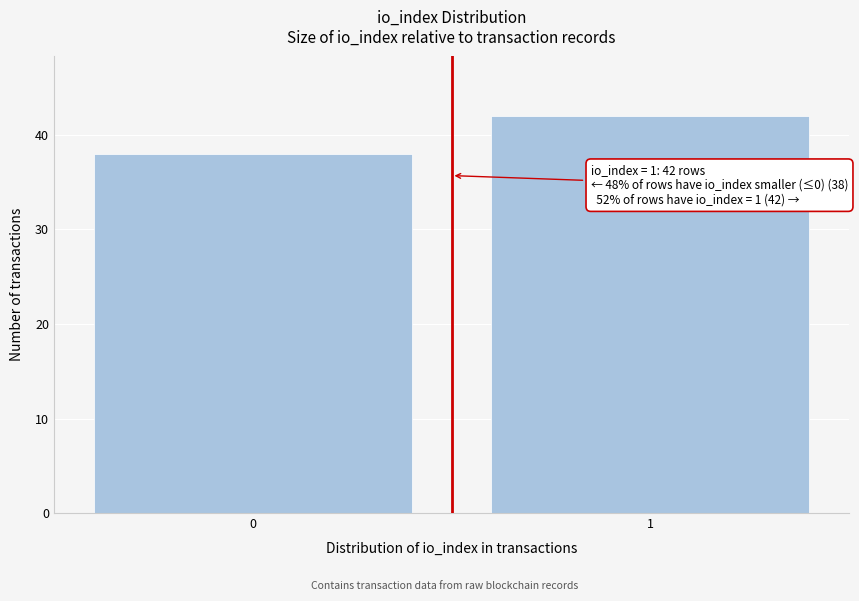

Reading left to right, transcribe all the data shown in this chart.

38	42